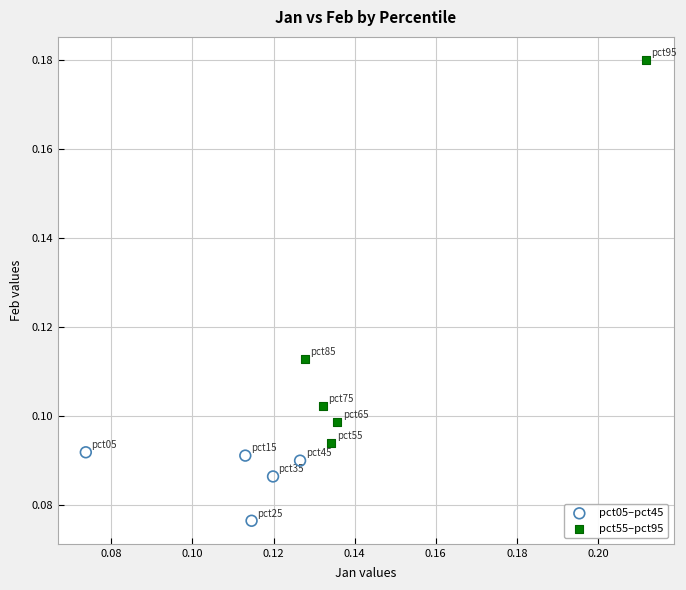

Which series has the largest Y range (max minus min)?

pct55–pct95